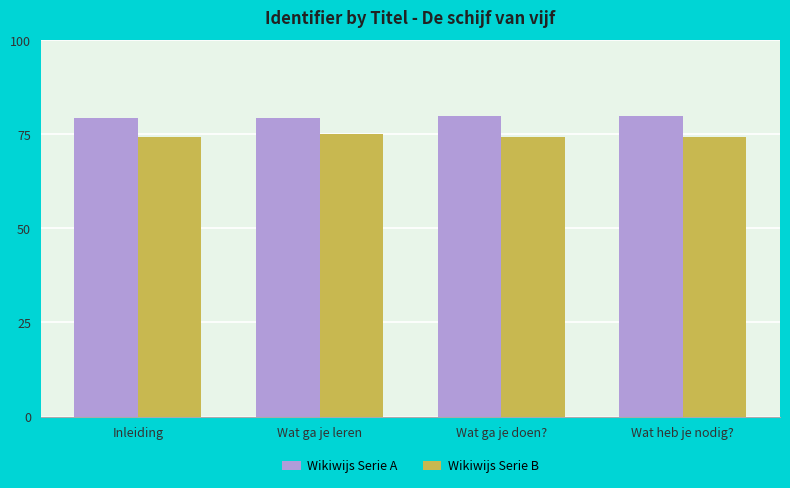

What is the total value across all series at Wat heb je nodig??

154.2